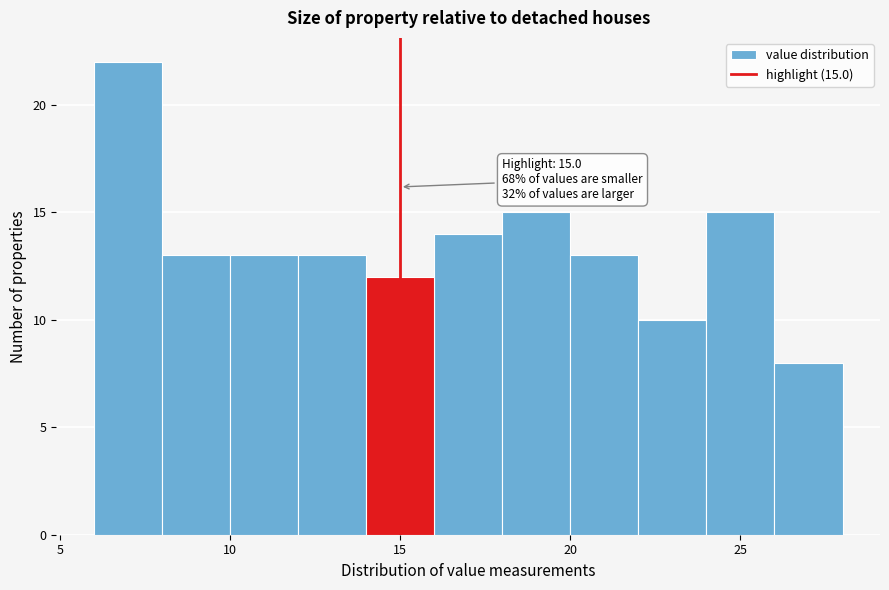

Over which range of the x-axis is the bar tallest?

6 to 8